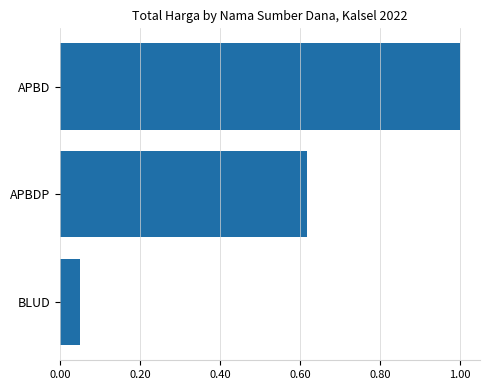

The chart shows a value of 0.1 at BLUD. True or false?

False